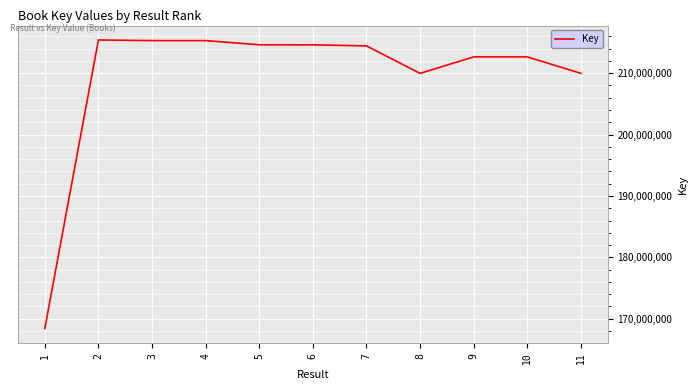

The chart shows a value of 368312397 at 5. True or false?

False